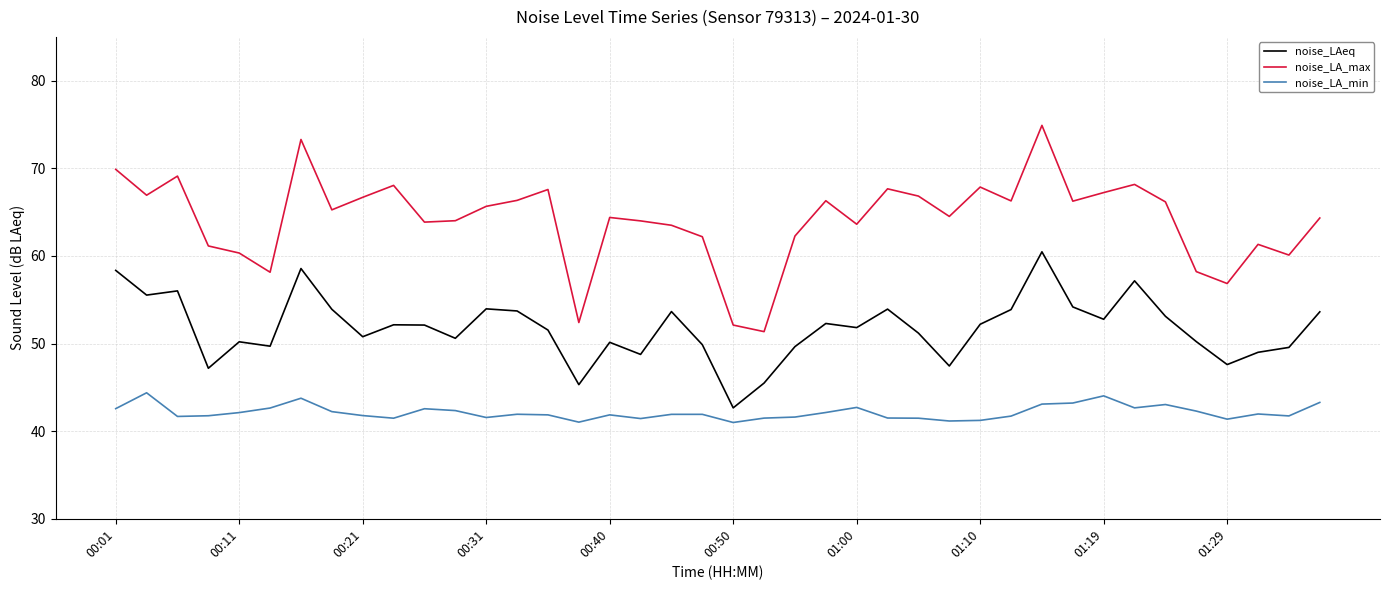

Rank the series by their average value, from lowest to highest.

noise_LA_min, noise_LAeq, noise_LA_max